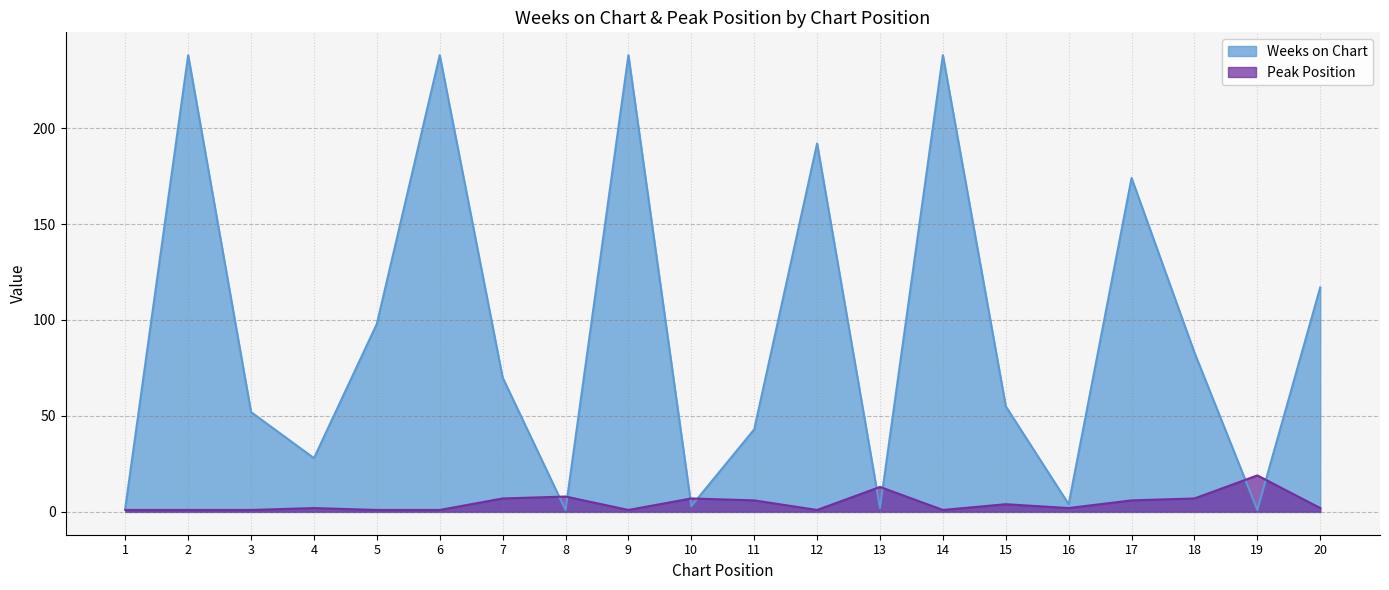

Between which two adjacent categories do Peak Position and Weeks on Chart first intersect?

7 and 8